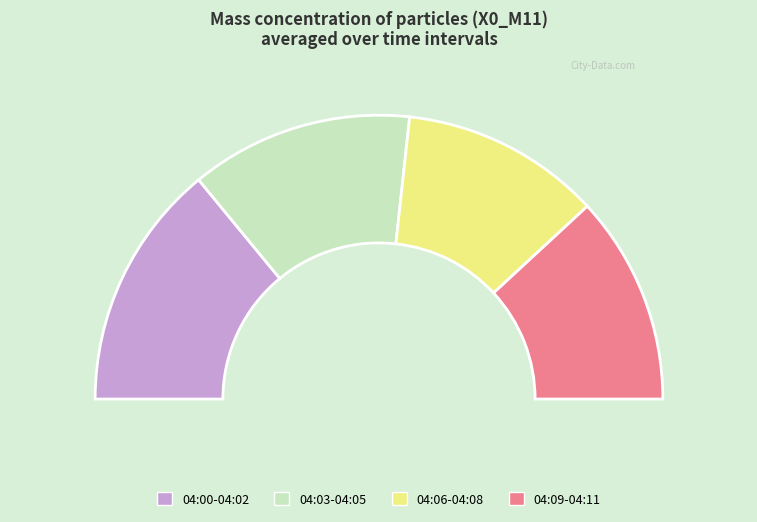

Approximately how many times larger is the value at 04:02 compared to 04:03?

1.1